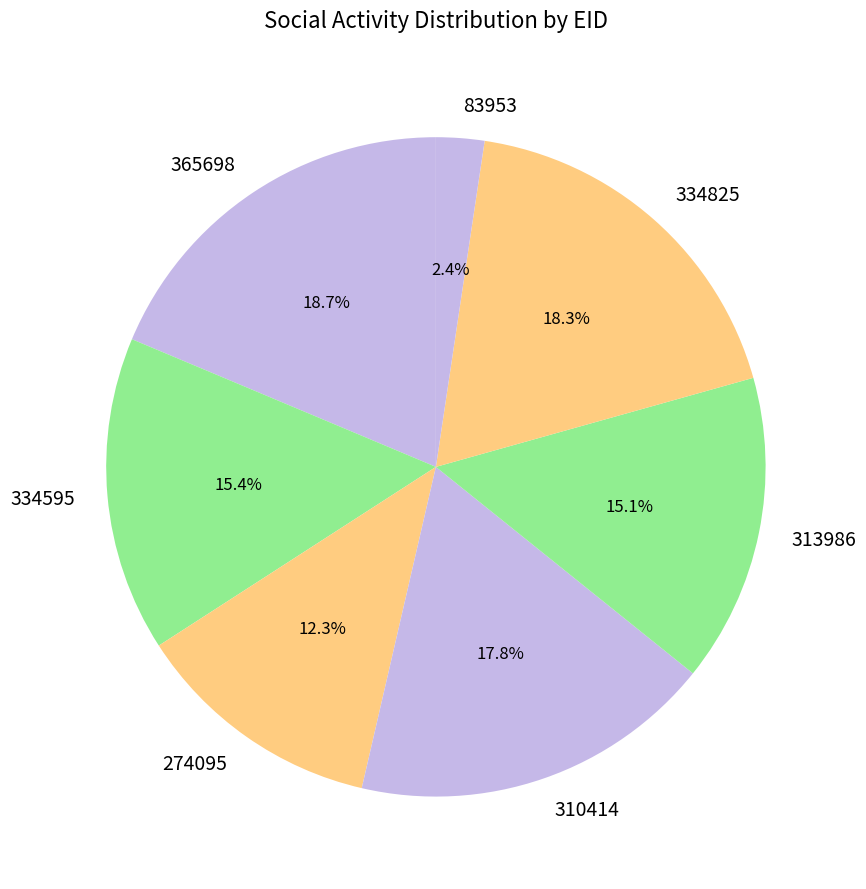

To the nearest percent, what is the difference between the 334825 and 274095 slice percentages?

6%